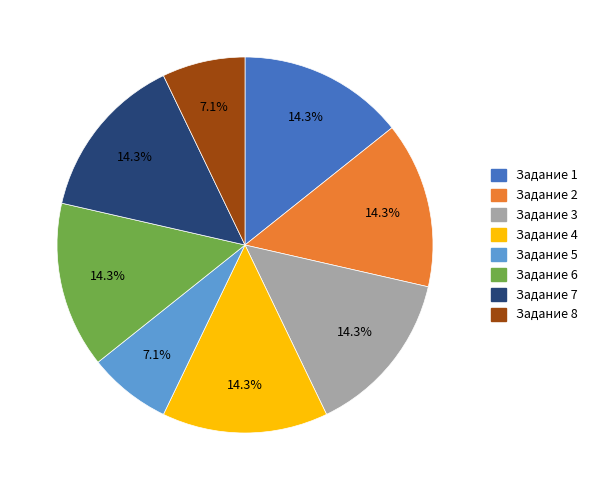

Is it true that Задание 1 is 1% of the pie?

False